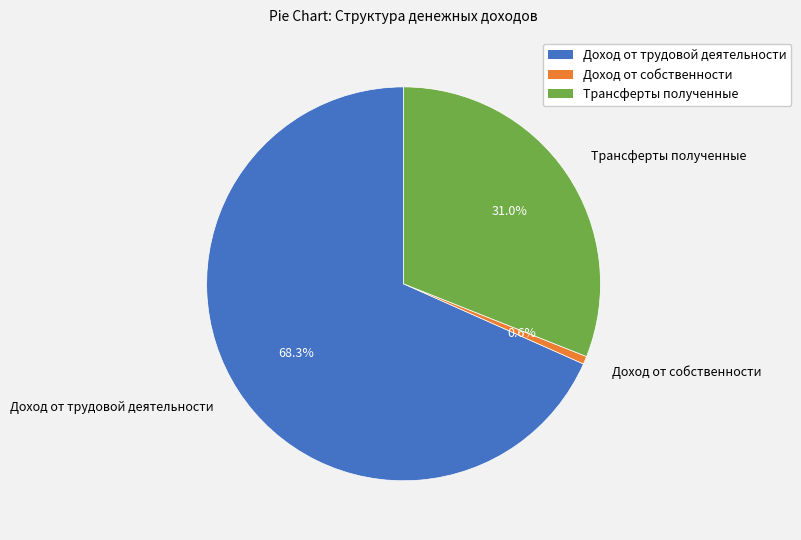

What is the total percentage of Трансферты полученные and Доход от трудовой деятельности?

99.4%